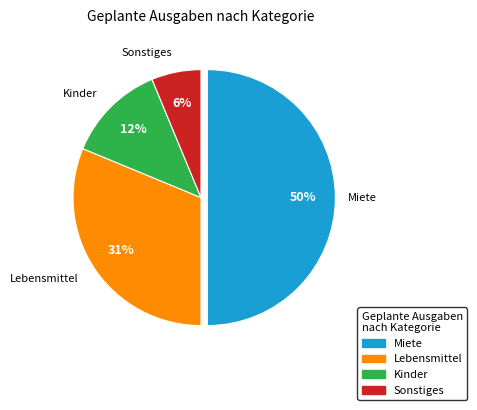

Does Kinder account for over 50% of the chart?

No